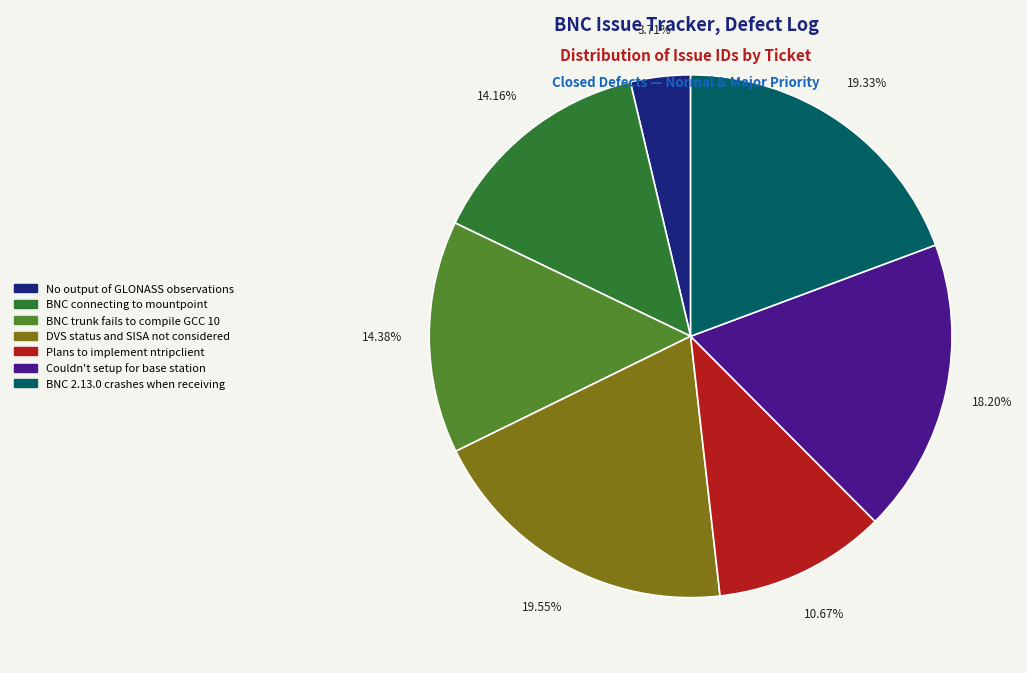

Does Plans to implement ntripclient represent more than half of the total?

No